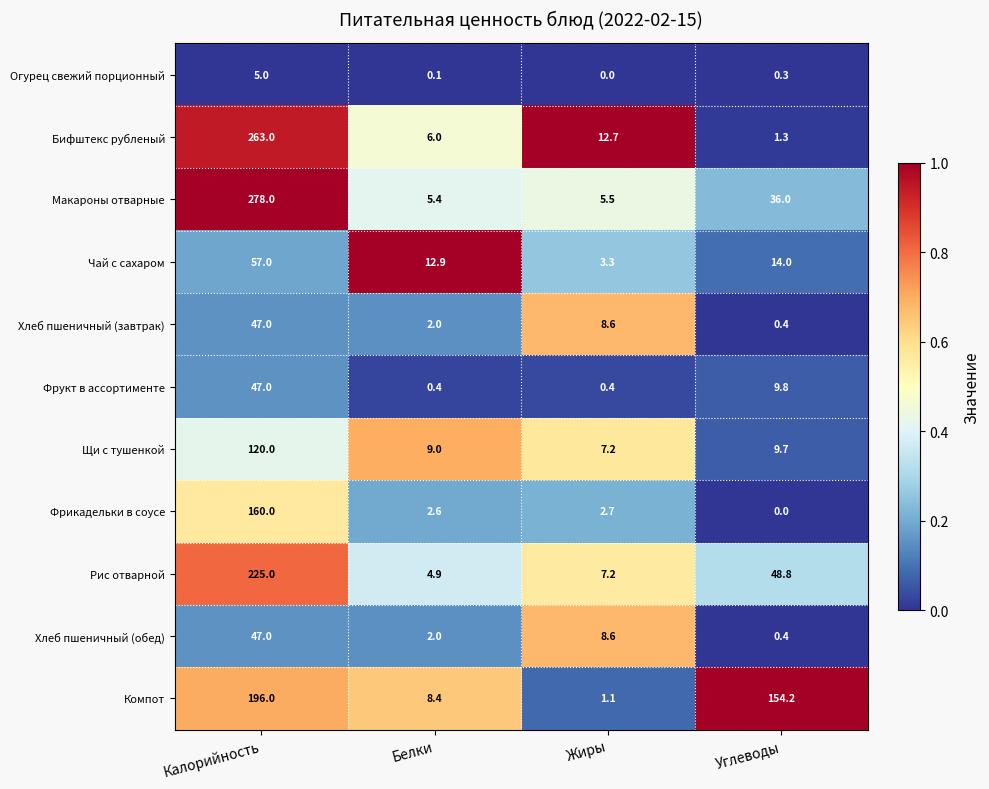

What is the difference between the maximum and minimum values in the Щи с тушенкой series?

112.8